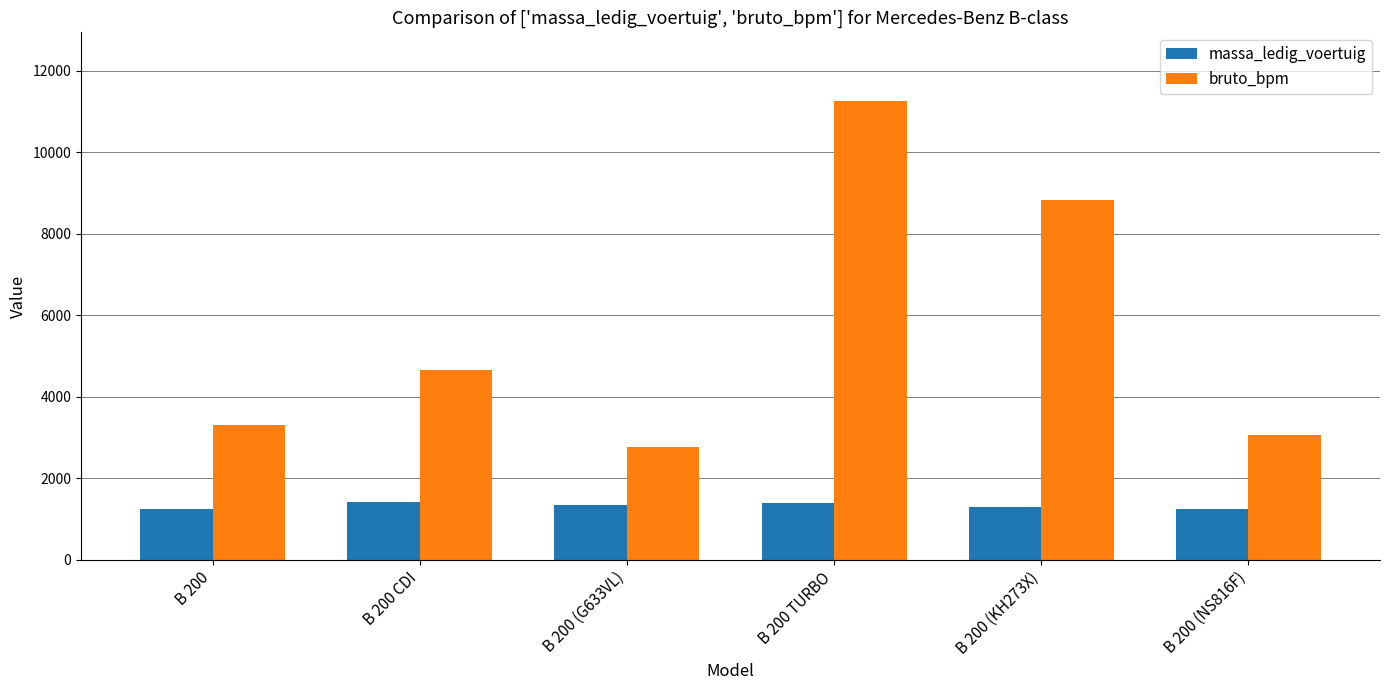

At which category is the sum across all series the highest?

B 200 TURBO